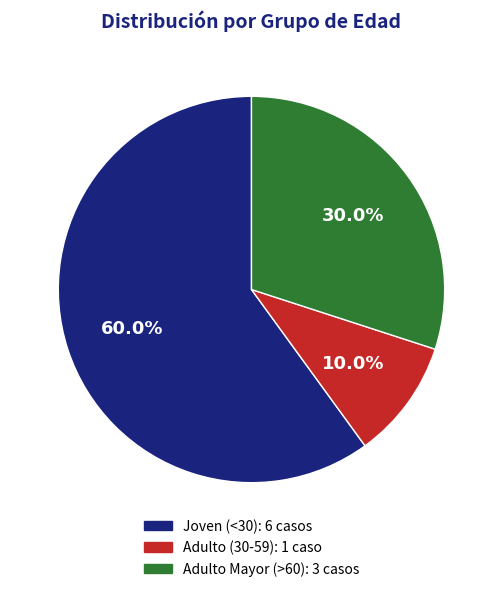

To the nearest percent, what is the average slice percentage?

33%